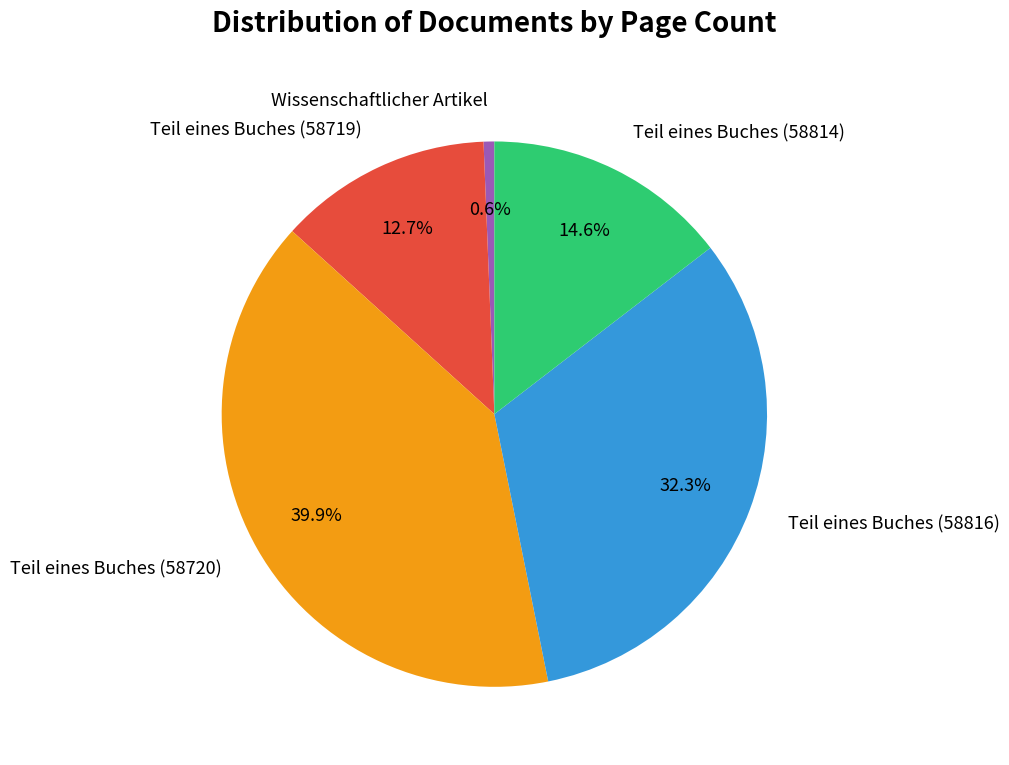

Approximately how many times larger is the value at Teil eines Buches (58816) compared to Teil eines Buches (58720)?

0.8